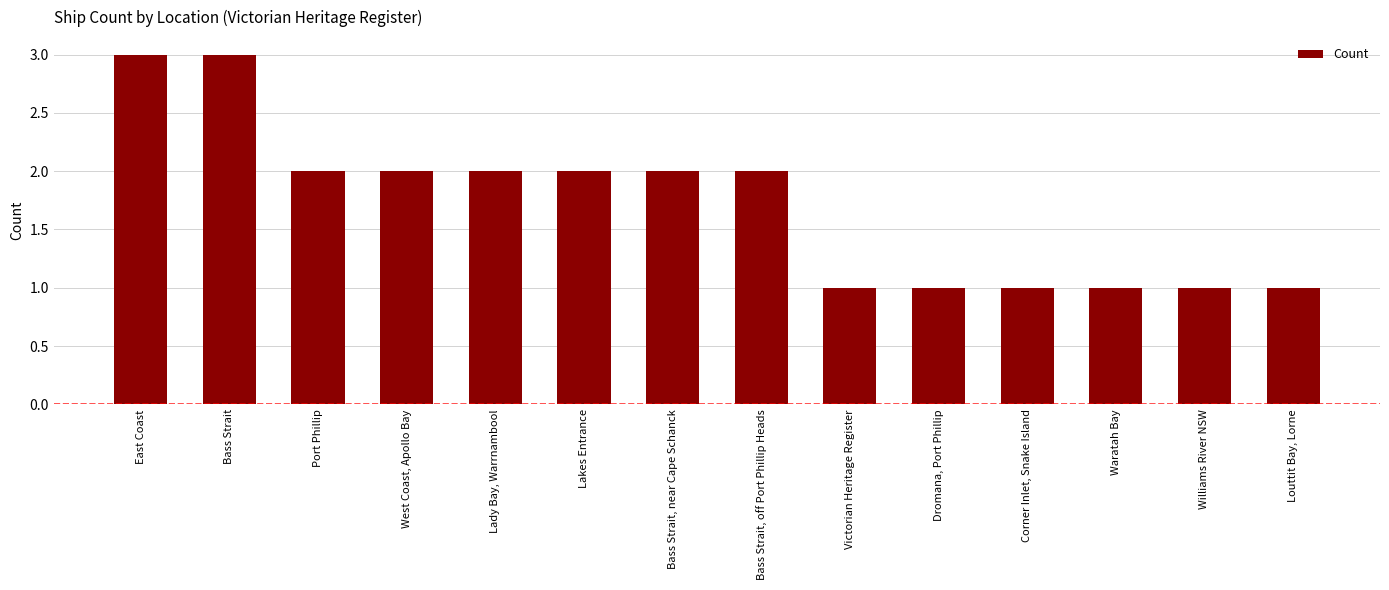

What is the sum of all values?

24